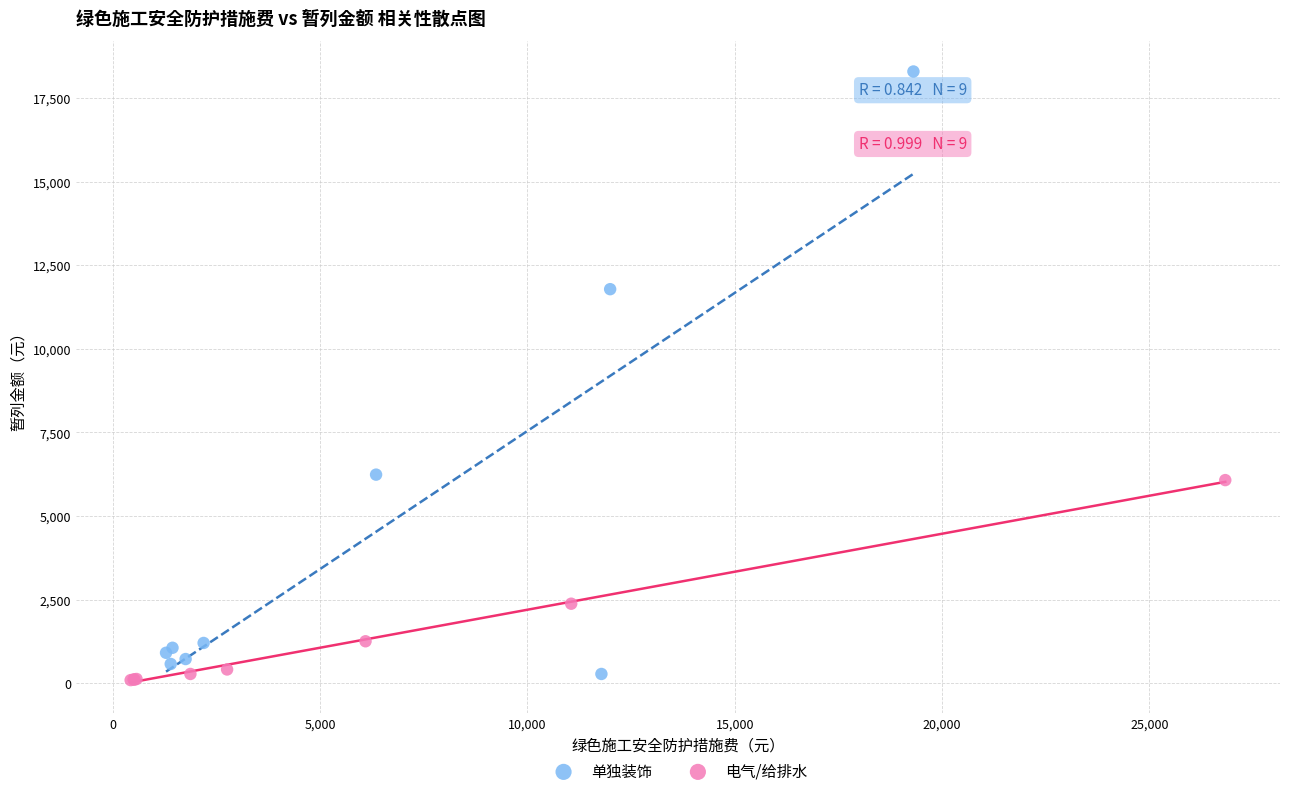

What are all the series names shown in the legend?

单独装饰, 电气/给排水